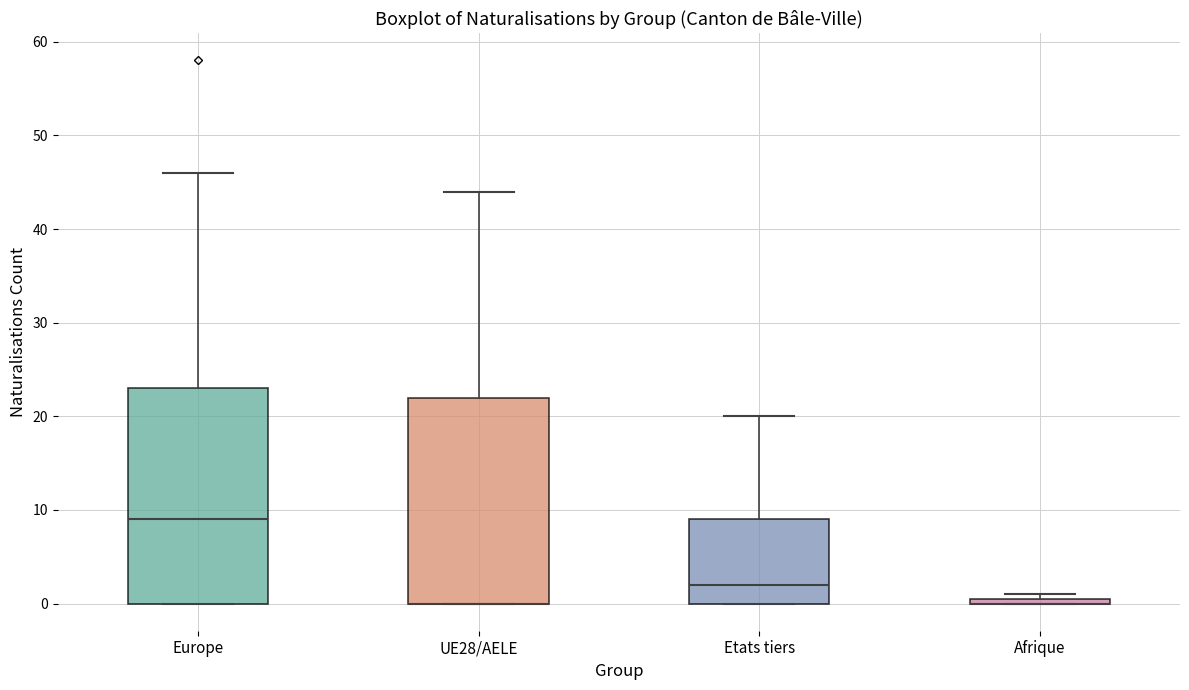

Which box is the tallest, from its lower edge to its upper edge?

Europe